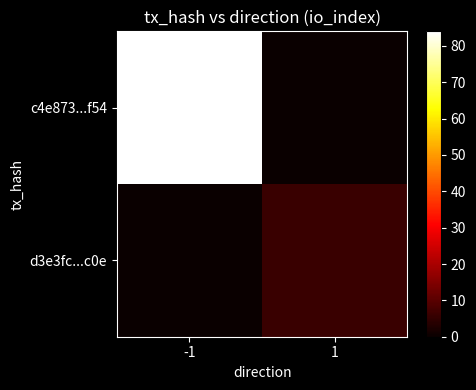

Reading left to right, extract all data points from this chart.

c4e873...f54: -1=84	1=0
d3e3fc...c0e: -1=0	1=6